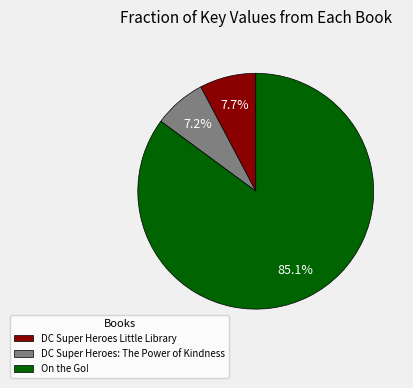

Combined, what portion of the pie is DC Super Heroes Little Library and DC Super Heroes: The Power of Kindness?

14.9%